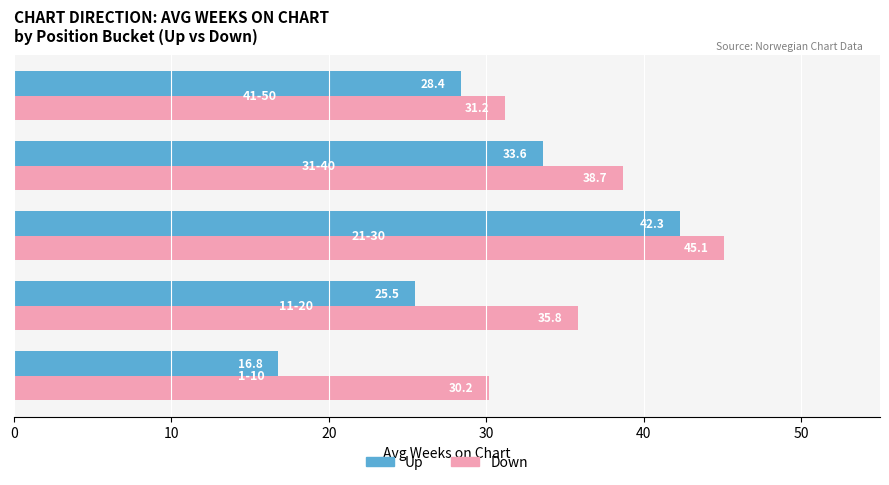

What is the highest value of the Up series?

42.3